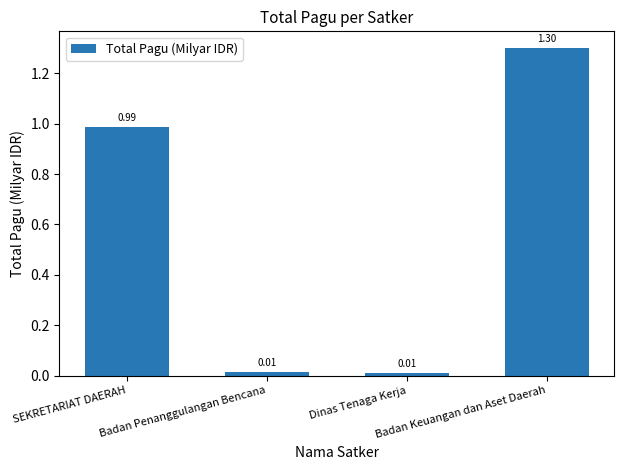

What is the change in value from SEKRETARIAT DAERAH to Badan Penanggulangan Bencana?

-1.0